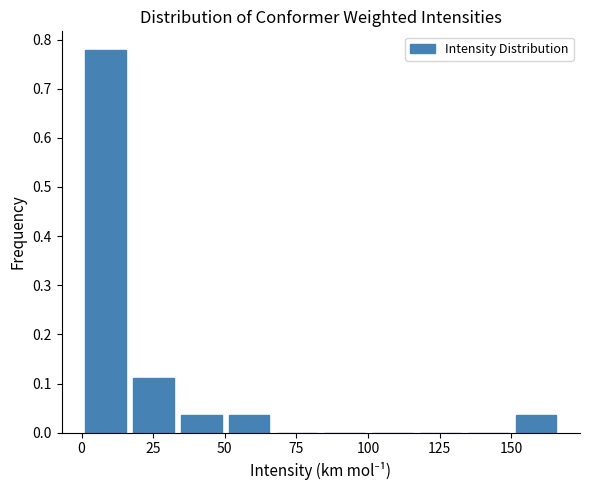

Around what value on the x-axis is the tallest bar? Give the approximate position of its centre, as read against the axis.

10